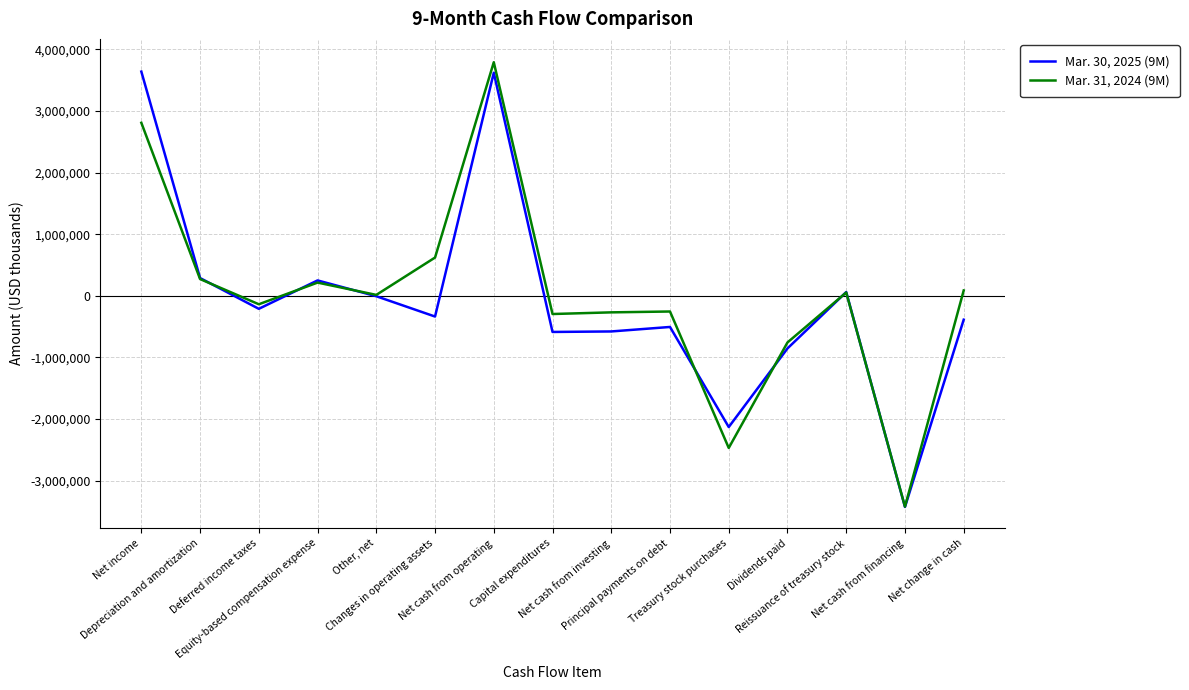

What is the difference between the second highest and minimum values in the Mar. 30, 2025 (9M) series?

7046182